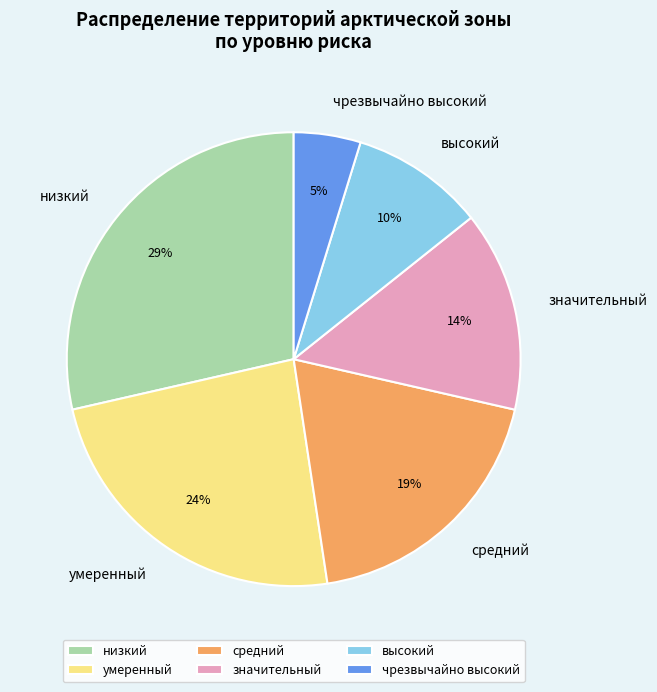

To the nearest percent, what is the difference between the значительный and средний slice percentages?

5%